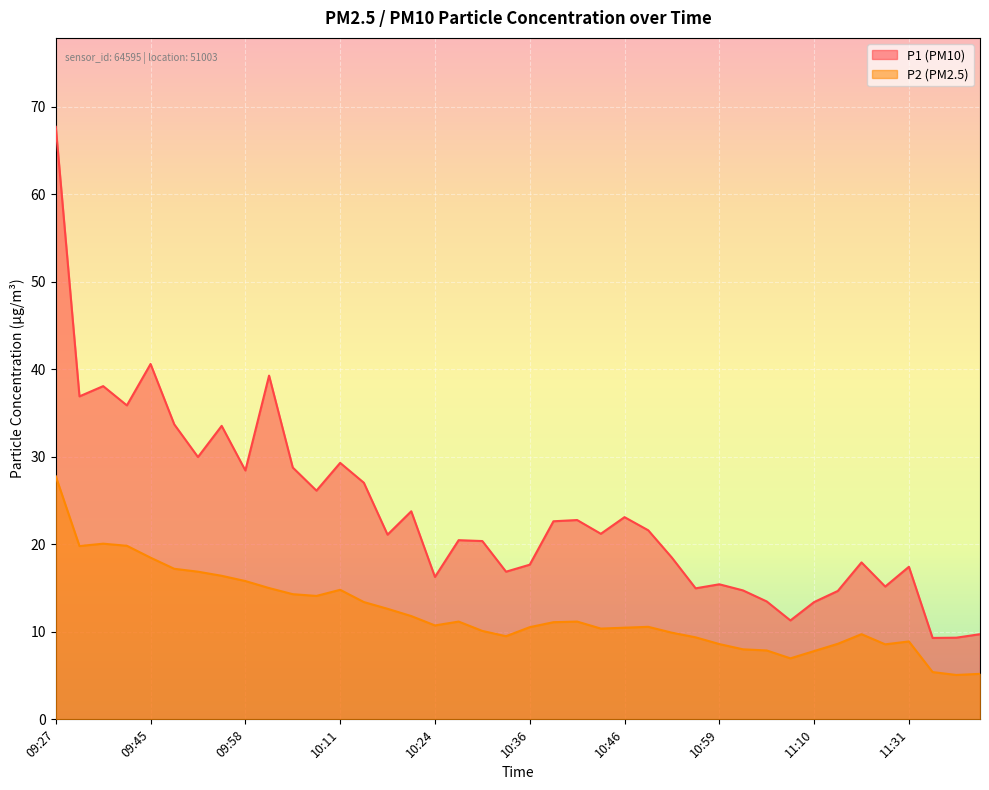

How many lines are shown in the chart?

2